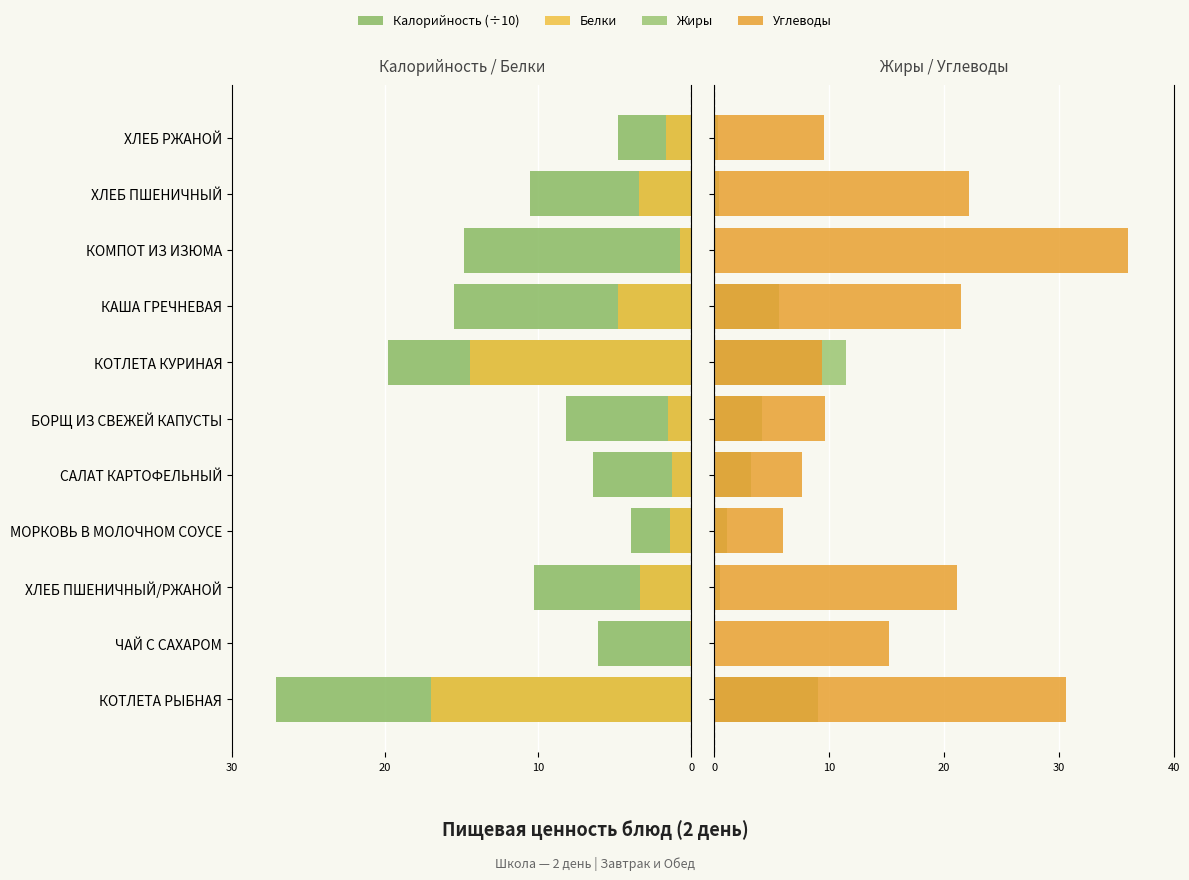

What is the sum of the Жиры values at САЛАТ КАРТОФЕЛЬНЫЙ and БОРЩ ИЗ СВЕЖЕЙ КАПУСТЫ?

7.3